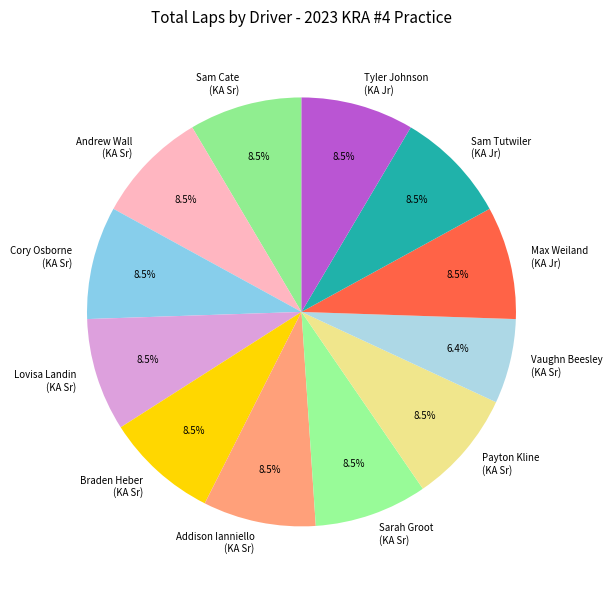

Is there any slice that represents more than half of the pie?

No